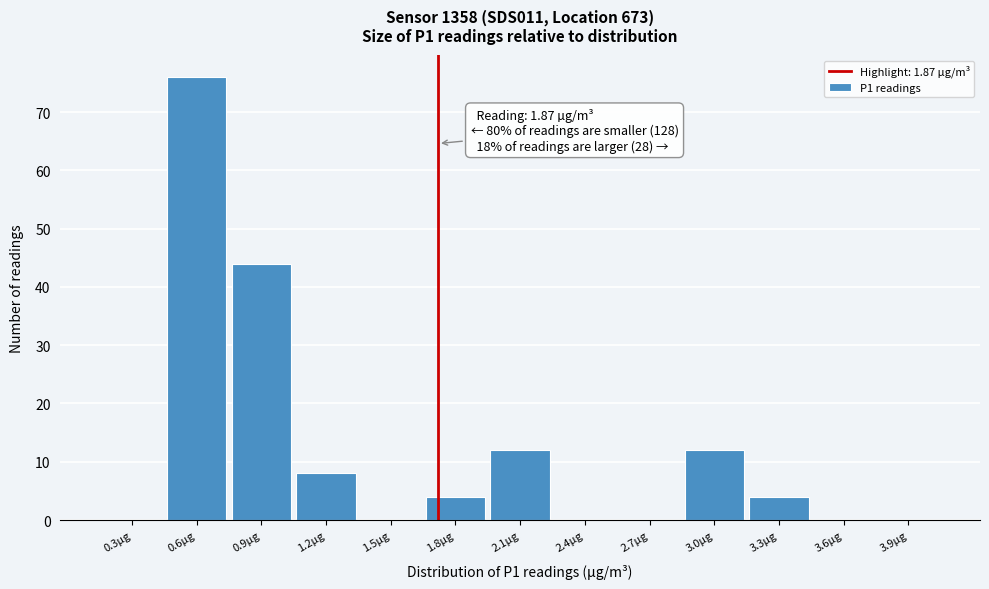

Reading left to right, list all the values displayed in this chart.

0.3µg=0	0.6µg=76	0.9µg=44	1.2µg=8	1.5µg=0	1.8µg=4	2.1µg=12	2.4µg=0	2.7µg=0	3.0µg=12	3.3µg=4	3.6µg=0	3.9µg=0